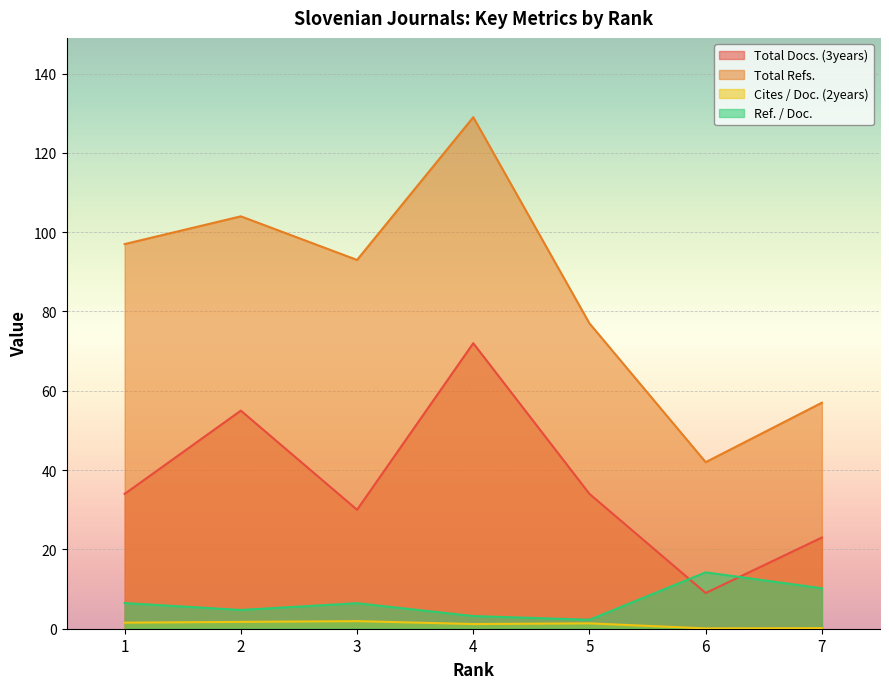

How many interior local peaks does the Total Docs. (3years) series have?

2